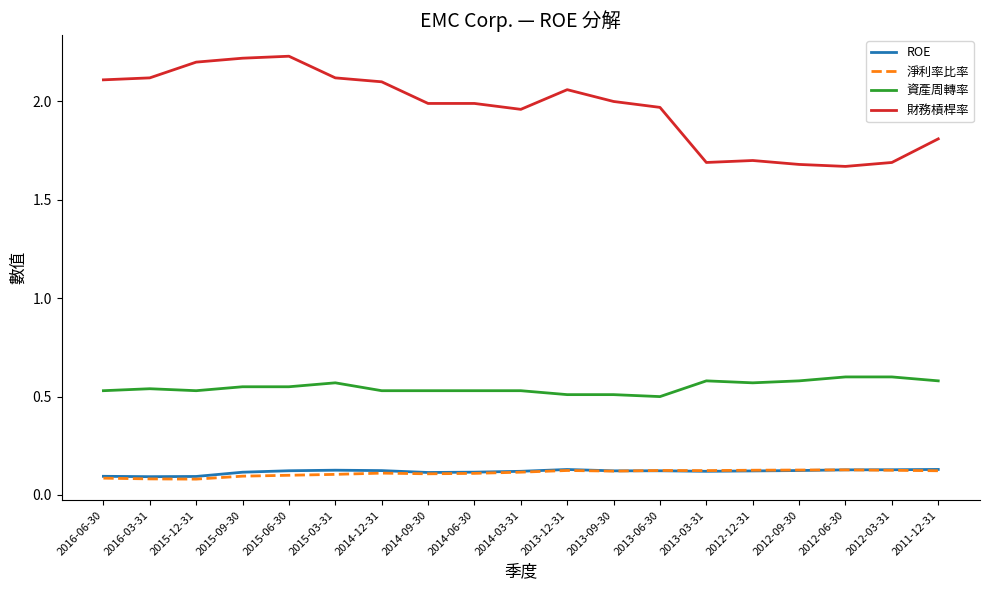

Which series has the widest spread of values?

財務槓桿率